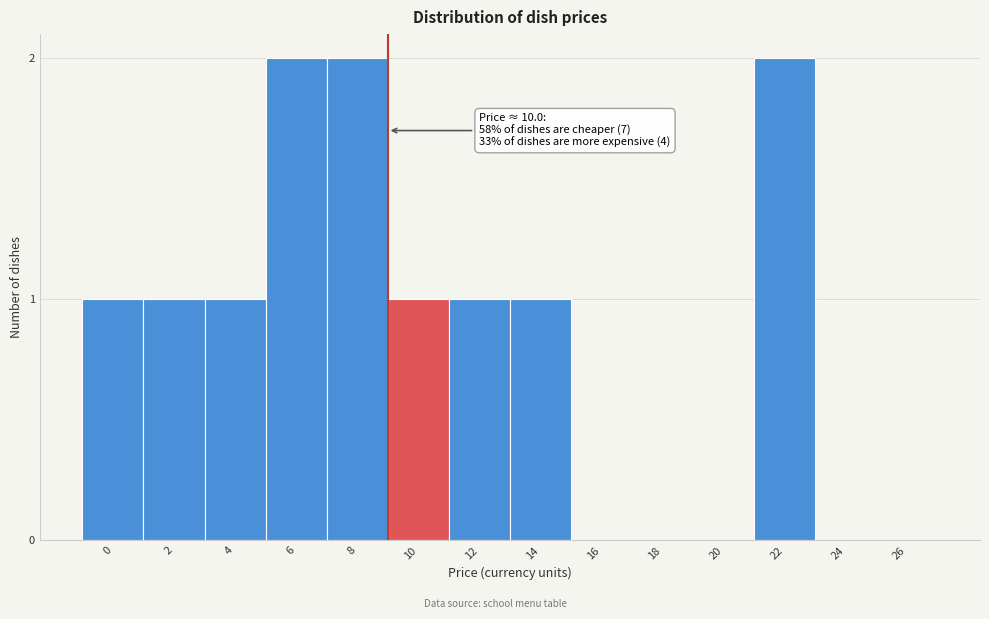

Reading left to right, transcribe all the data shown in this chart.

0=1	2=1	4=1	6=2	8=2	10=1	12=1	14=1	16=0	18=0	20=0	22=2	24=0	26=0